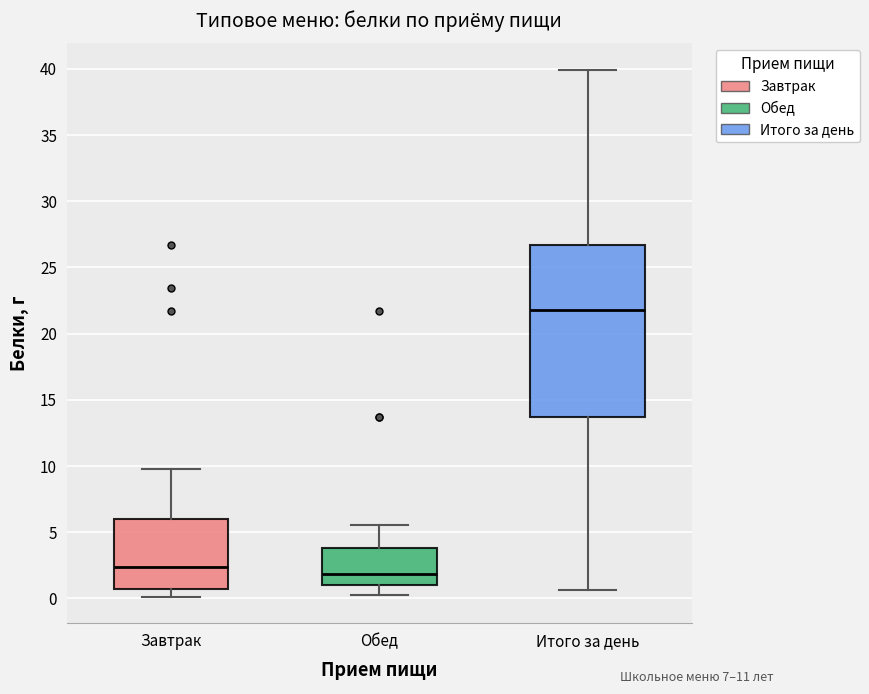

Which box is the tallest, from its lower edge to its upper edge?

Итого за день